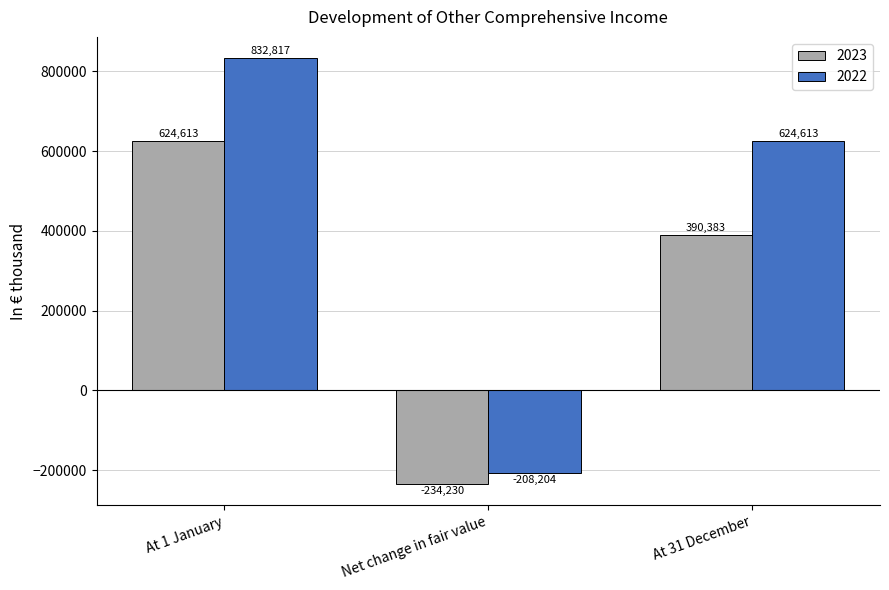

True or false: 2023 has a value of -234230 at Net change in fair value.

True